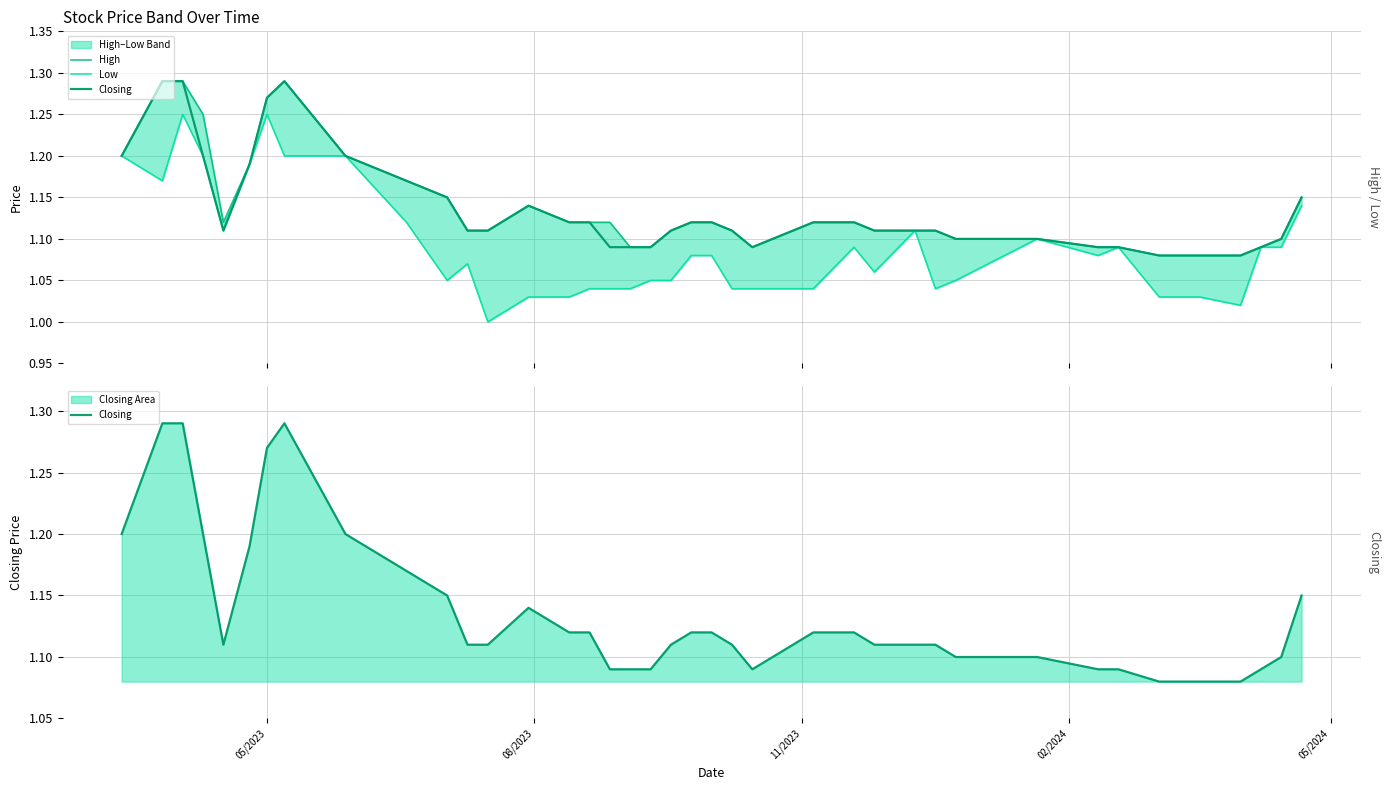

What are all the series names shown in the legend?

High, Low, Closing